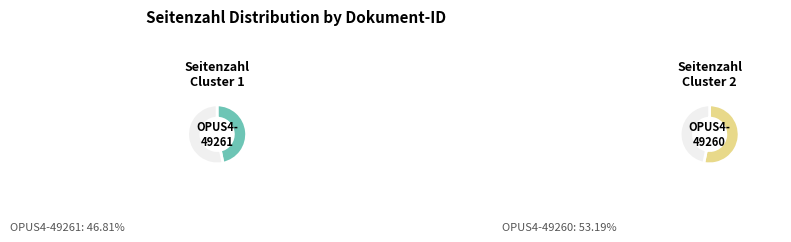

What is the largest slice in the pie chart?

OPUS4-49260